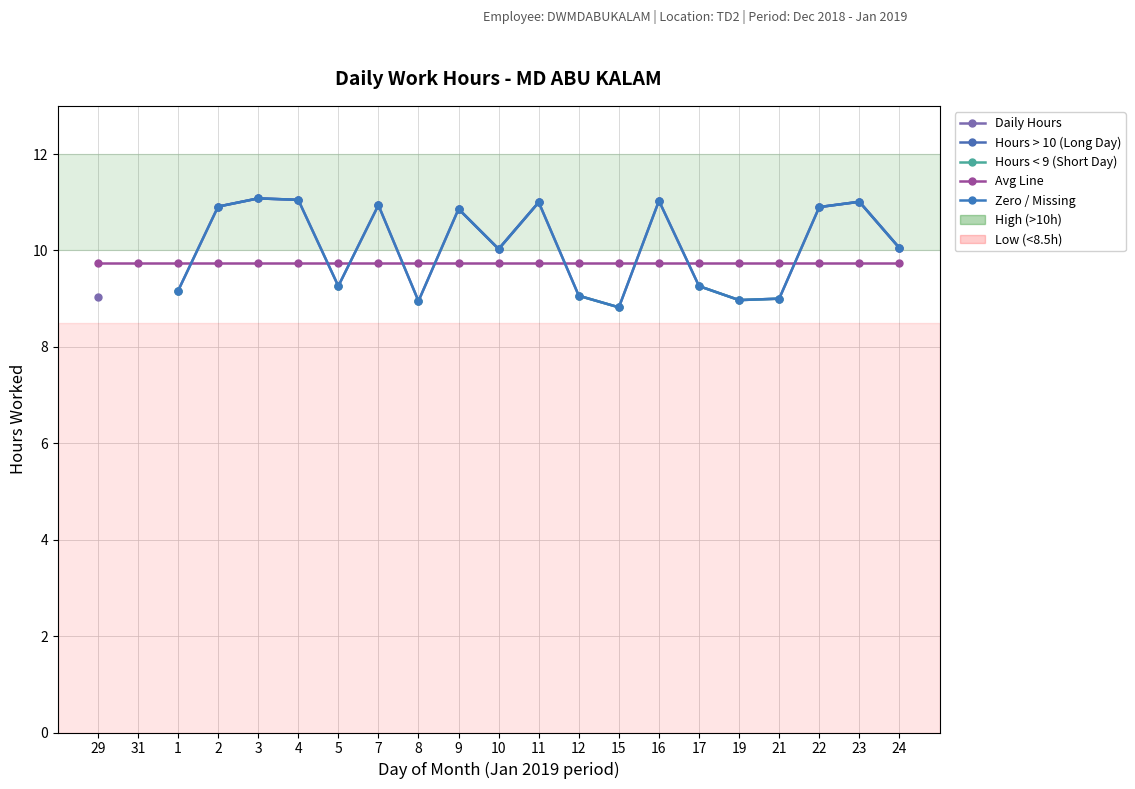

The value of Hours > 10 (Long Day) at 10 is 5.5. True or false?

False